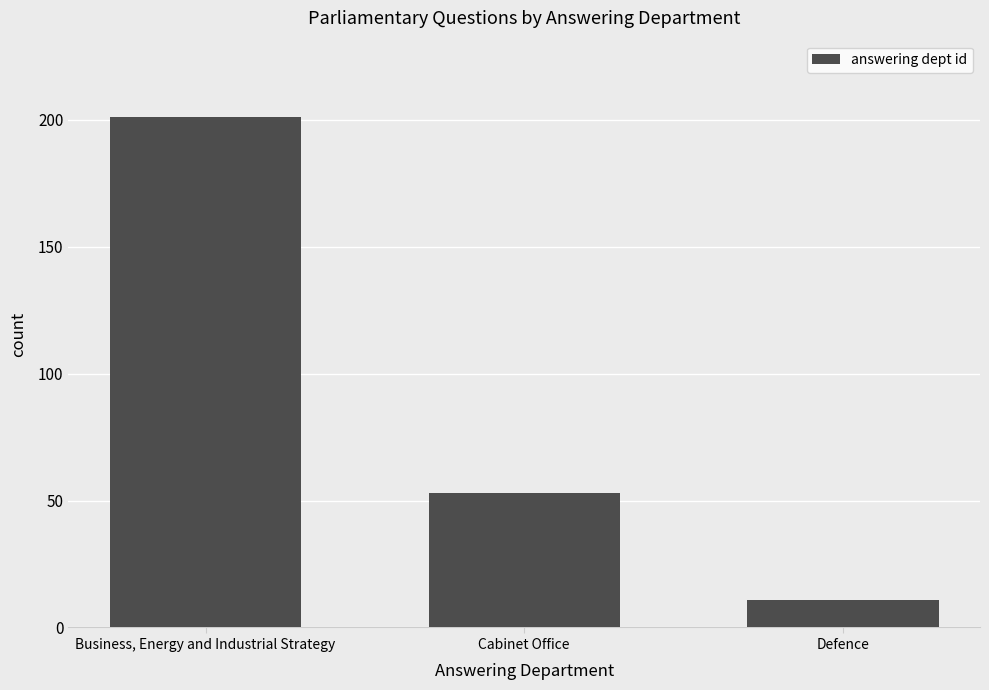

What is the ratio of the value at Defence to the value at Business, Energy and Industrial Strategy?

0.1